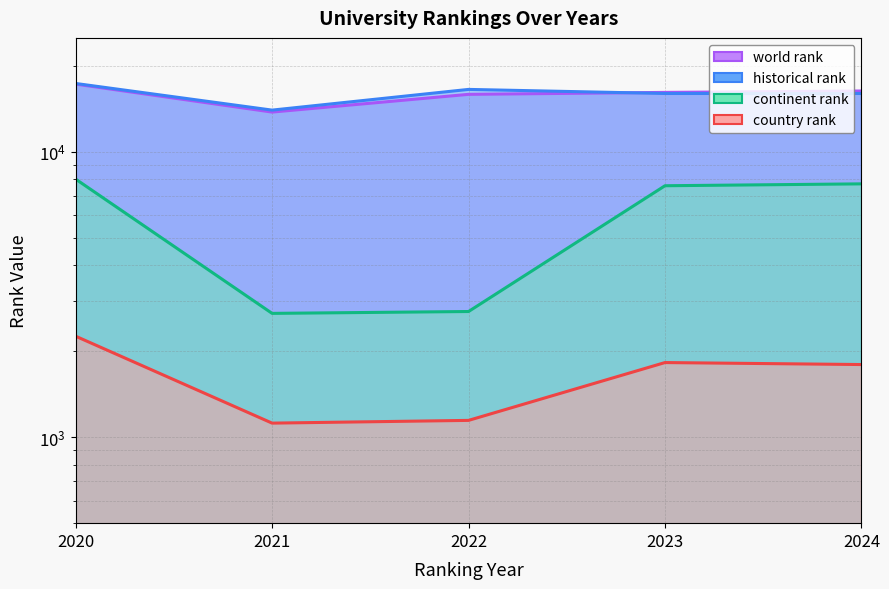

What is the sum of the continent rank values at 2020 and 2023?

15600.0